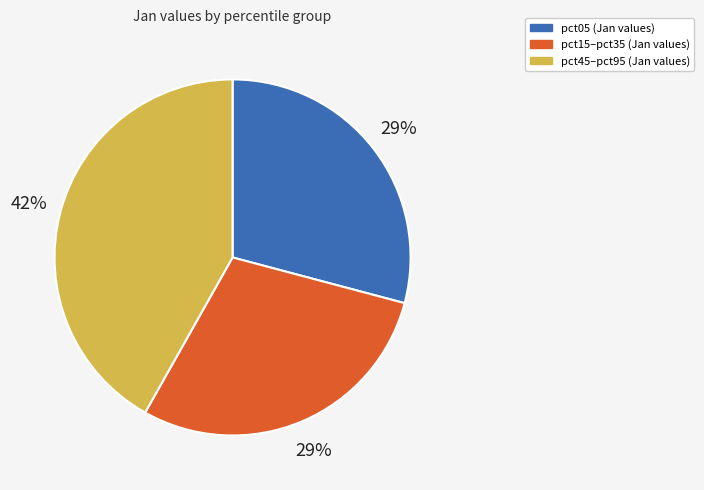

To the nearest percent, what is the difference between the largest and smallest slice percentages?

13%